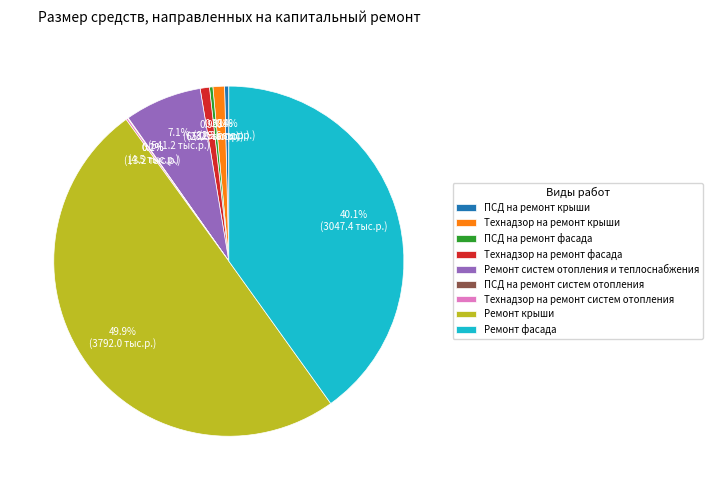

To the nearest percent, what is the average slice percentage?

11%